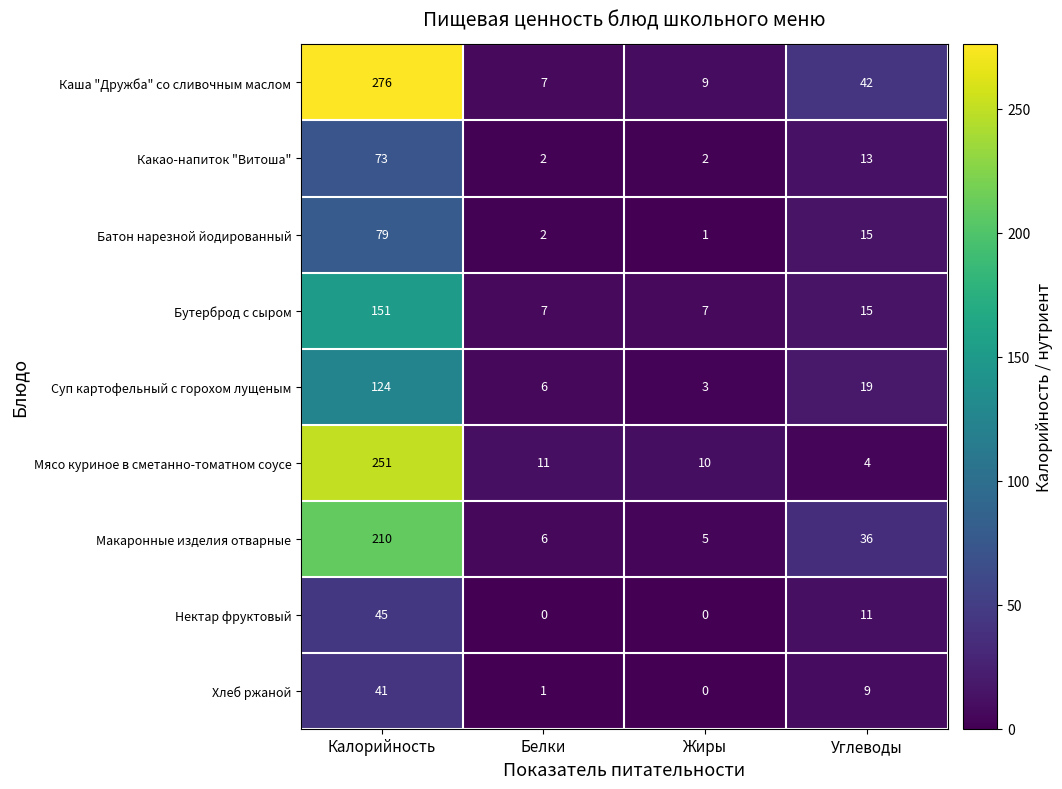

At how many categories does at least one series exceed 45?

1